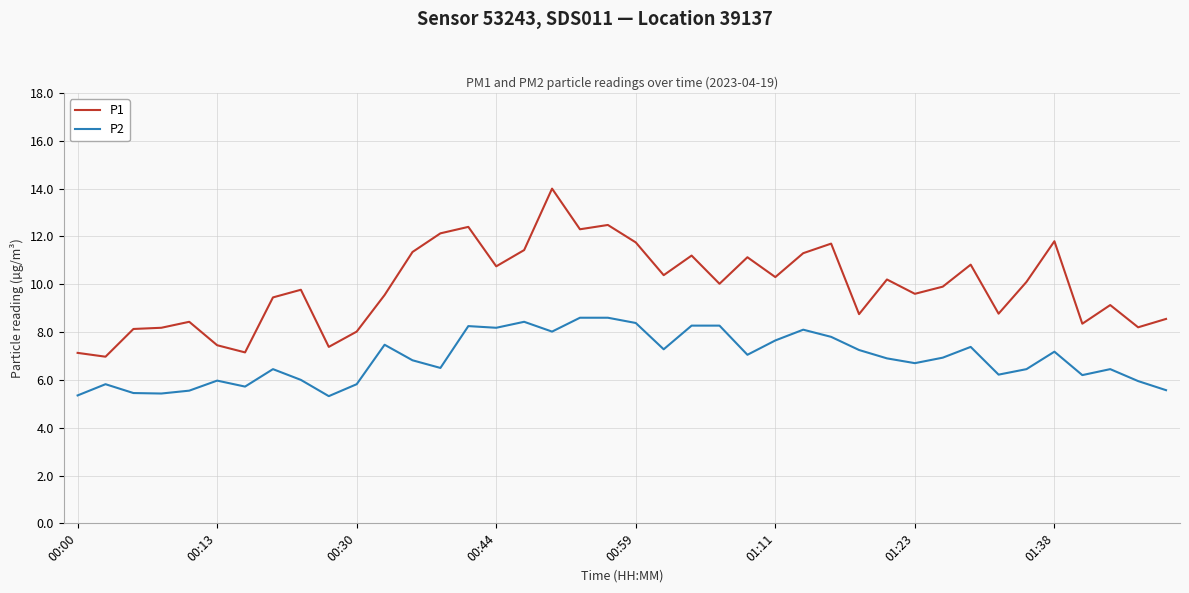

Which series has the largest range (max minus min)?

P1